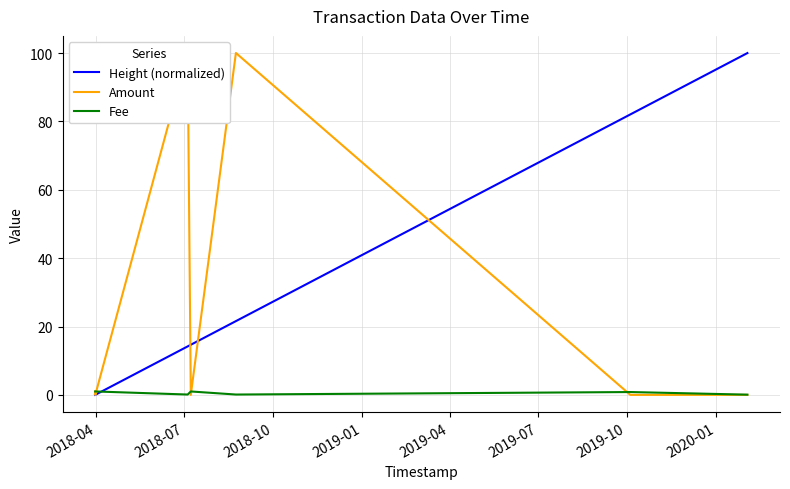

Which series has the widest spread of values?

Amount